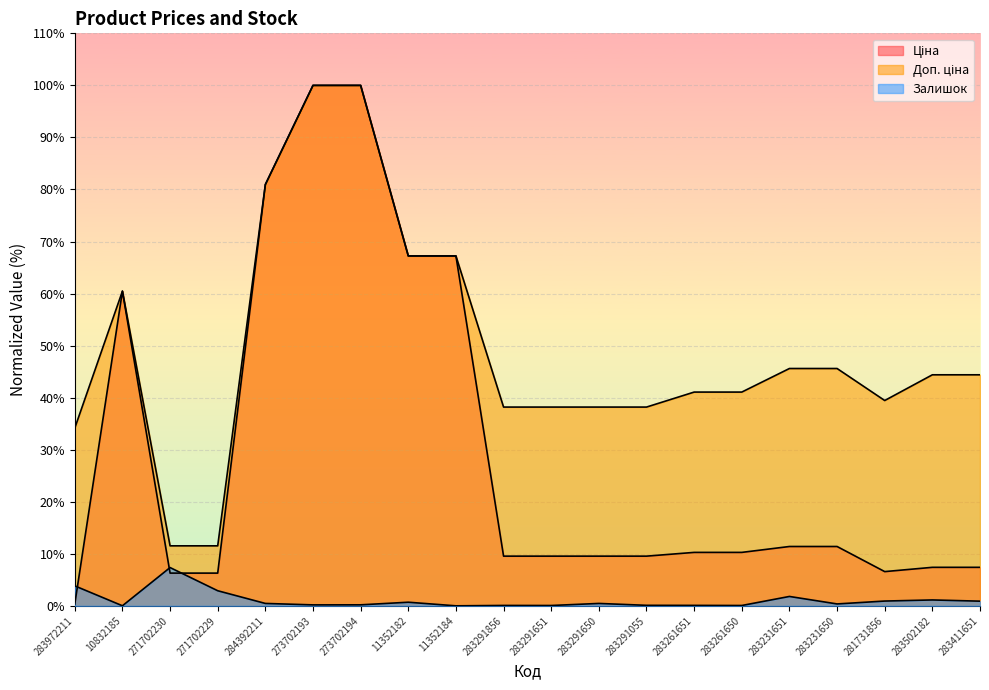

At which category is the sum across all series the highest?

273702194